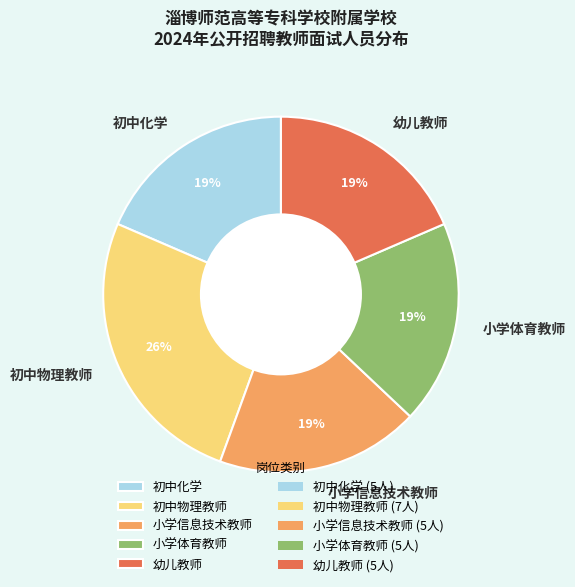

What is the ratio of the value at 初中物理教师 to the value at 幼儿教师?

1.4